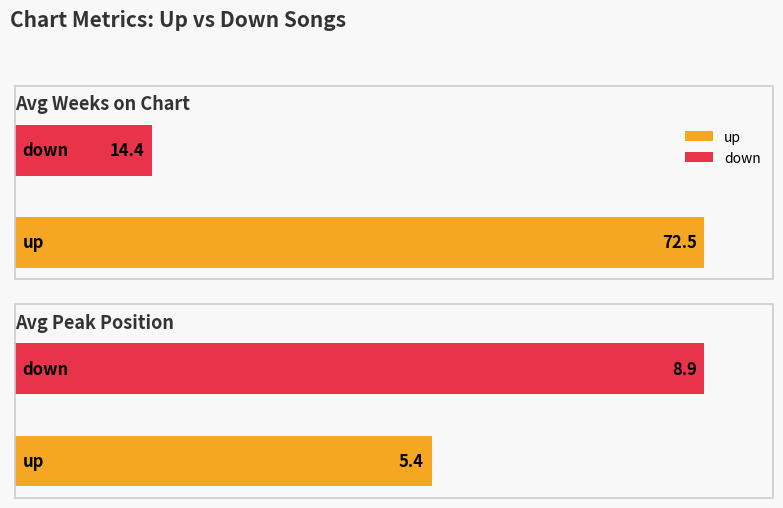

How many values in the Average Weeks on Chart series exceed 45?

1